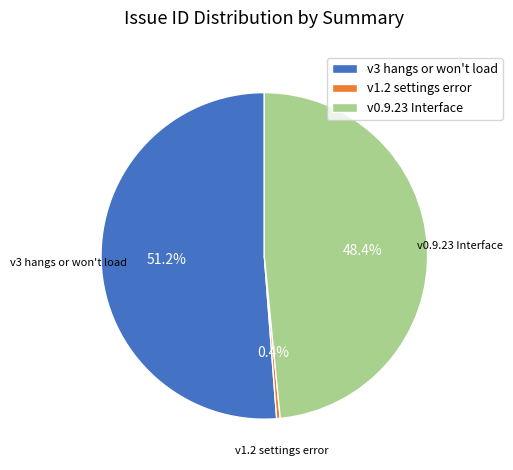

Approximately how many times larger is the value at v3 hangs or won't load compared to v0.9.23 Interface?

1.1